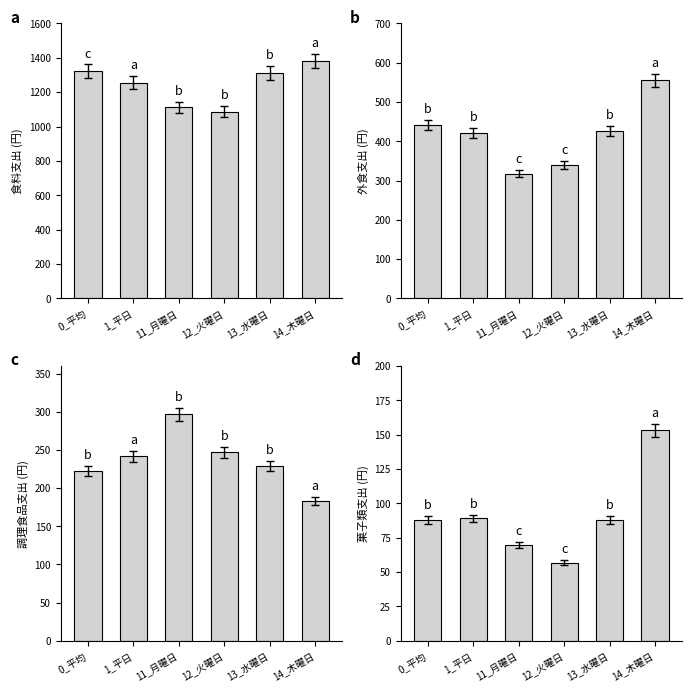

What position from the right is 11_月曜日?

4